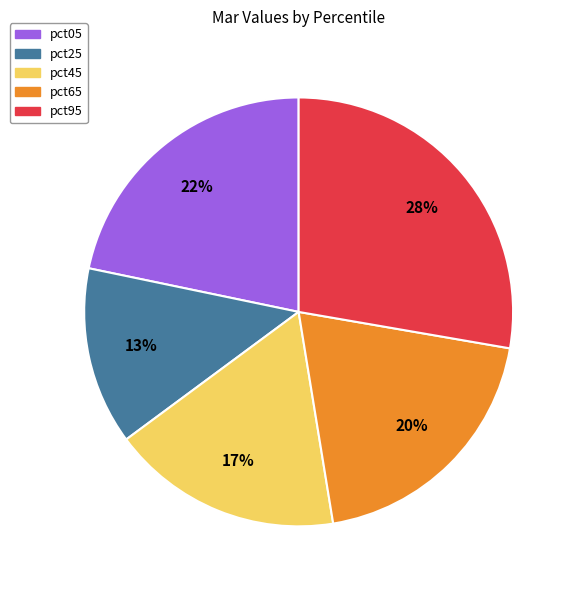

Which slice is the smallest?

pct25